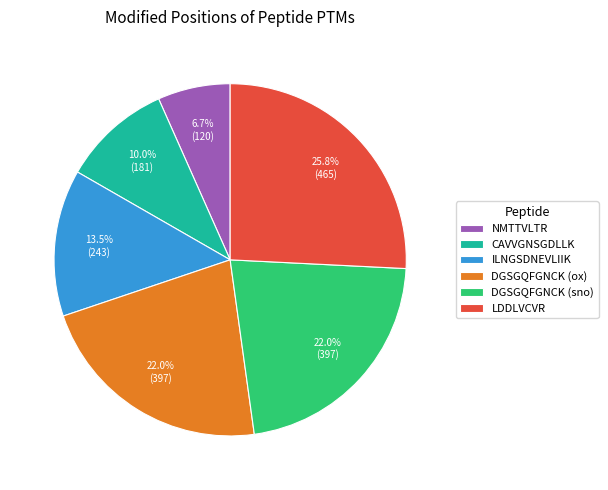

True or false: DGSGQFGNCK (ox) accounts for 22% of the total.

True